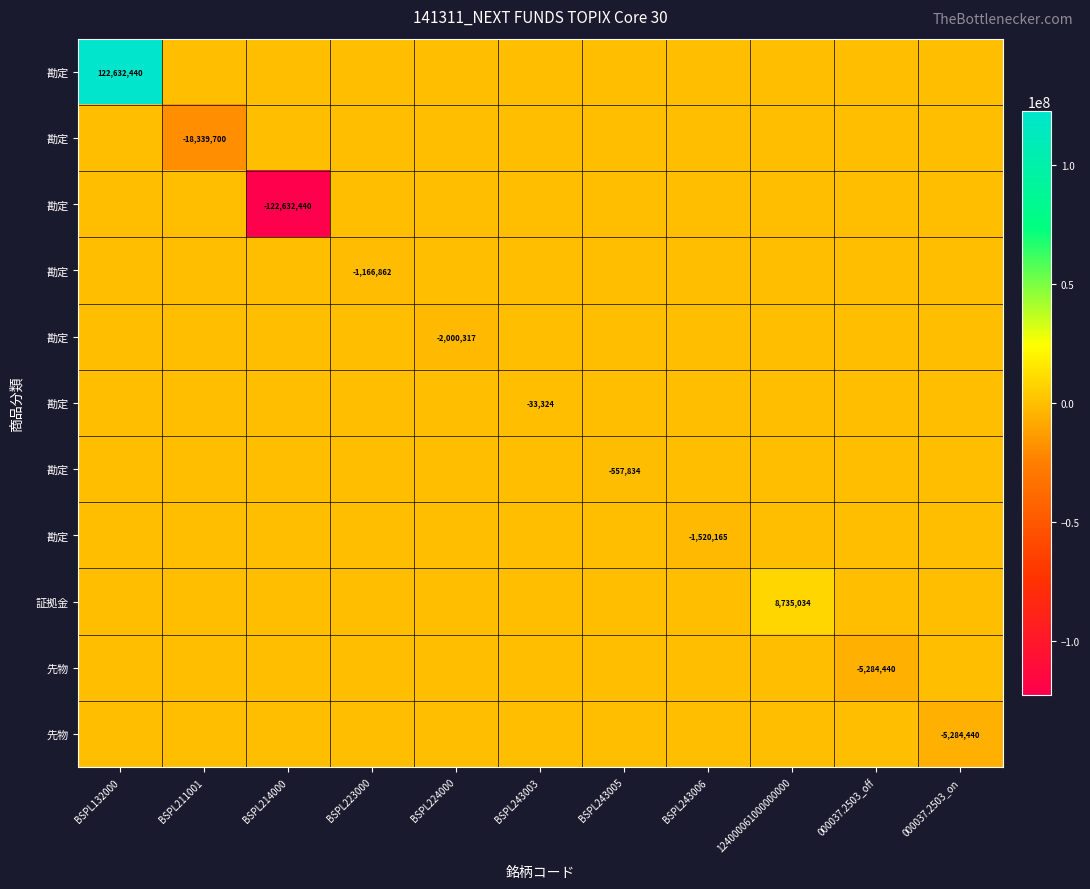

What is the total value across all series at BSPL243006?

-1520165